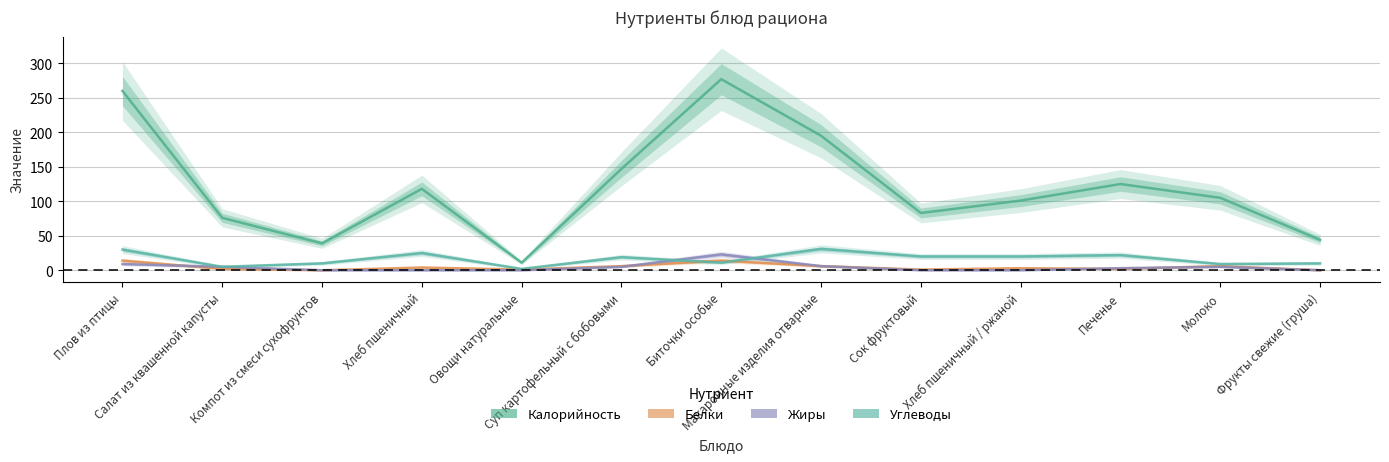

What is the label of the 13th point from the left?

Фрукты свежие (груша)